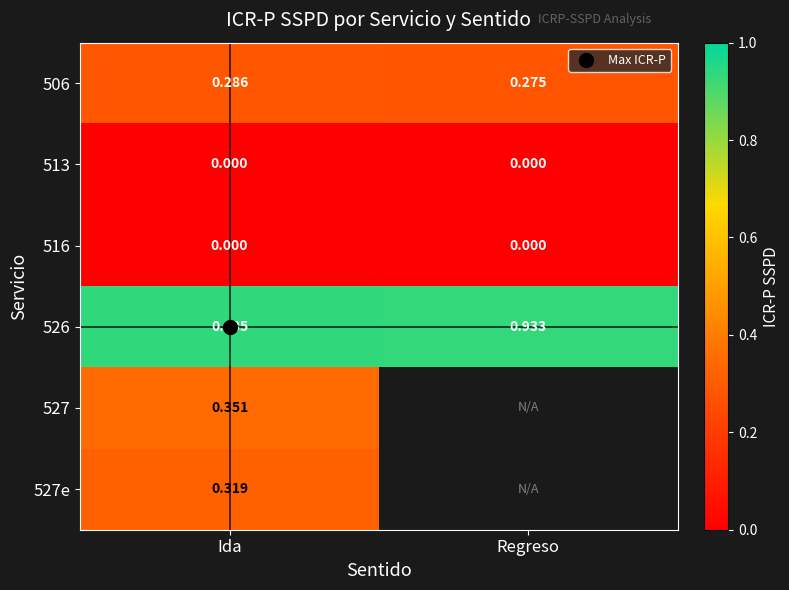

At which label is 516 closest to 0?

Ida